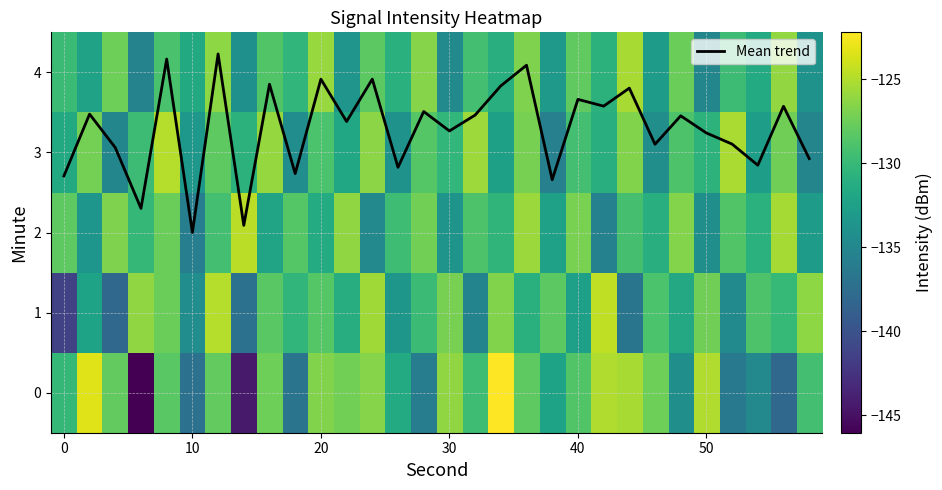

What is the maximum value for Mean trend?

4.2